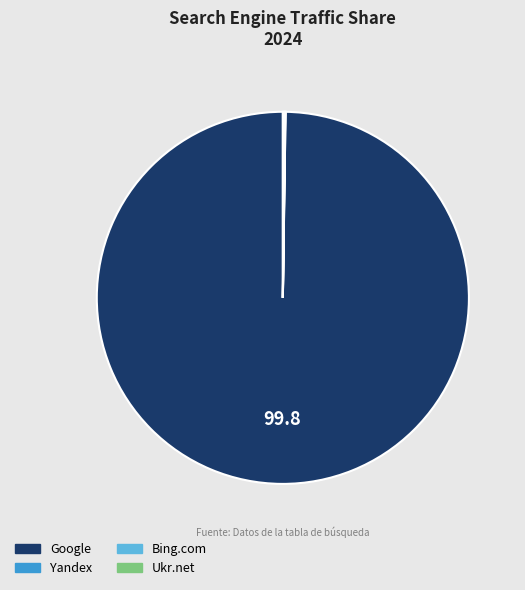

What is the largest slice in the pie chart?

Google